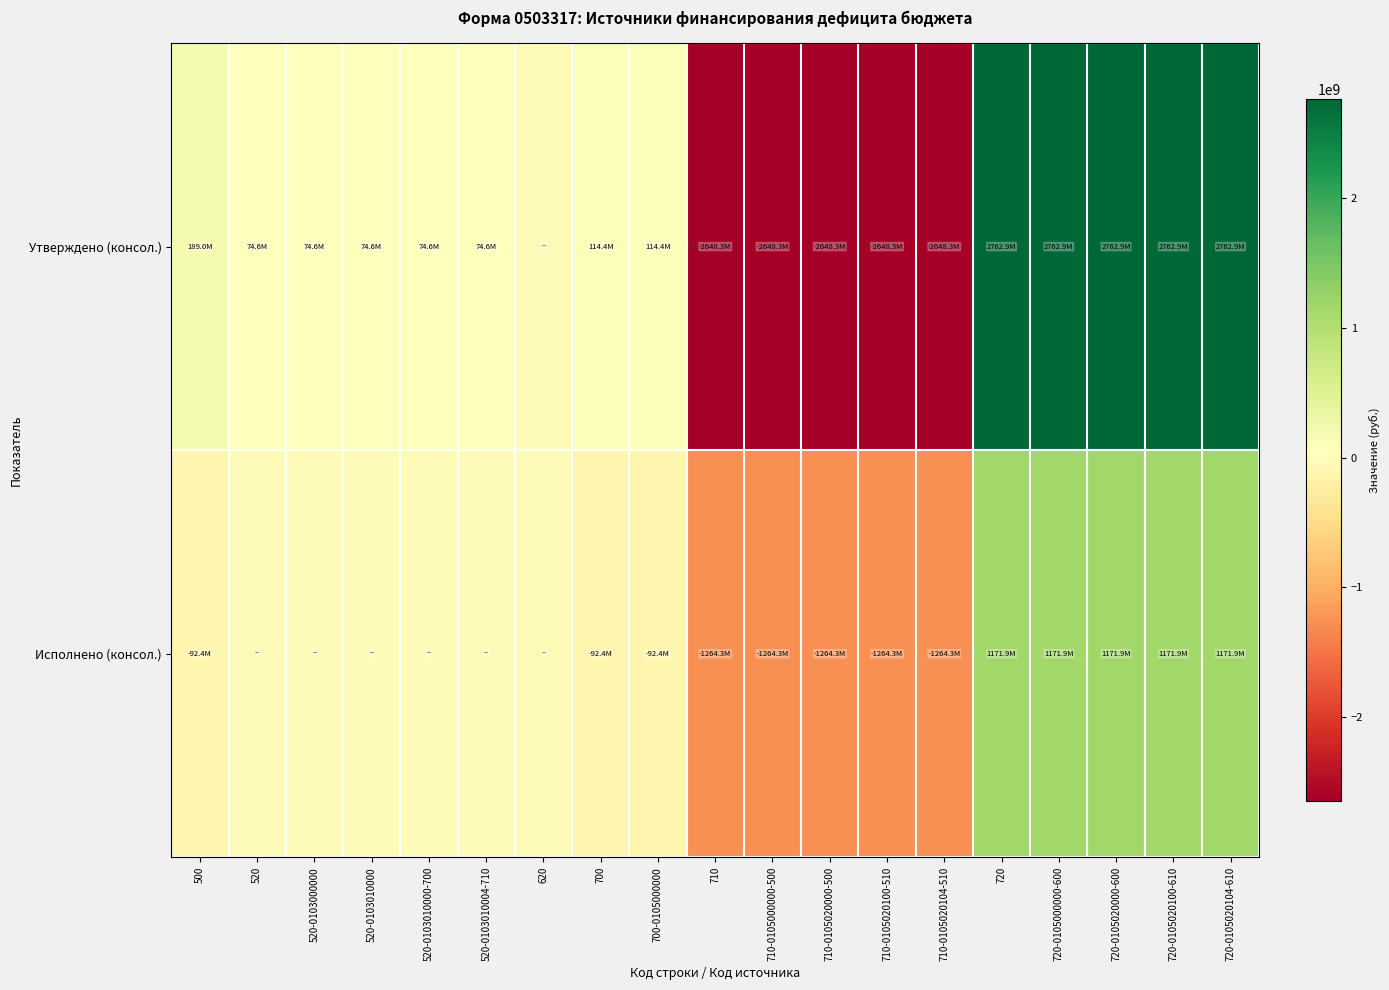

At which category does the chart reach its minimum across all series?

710